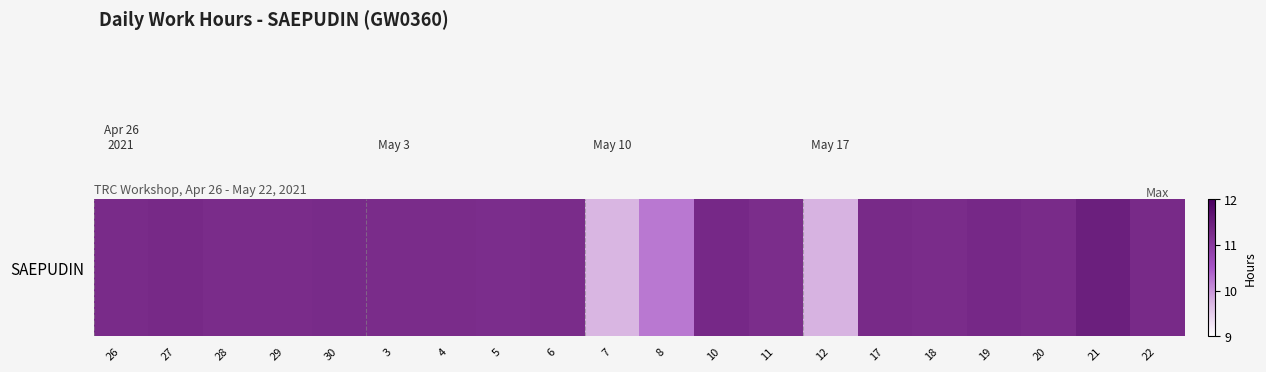

Count the values in the range 11 to 12.

17